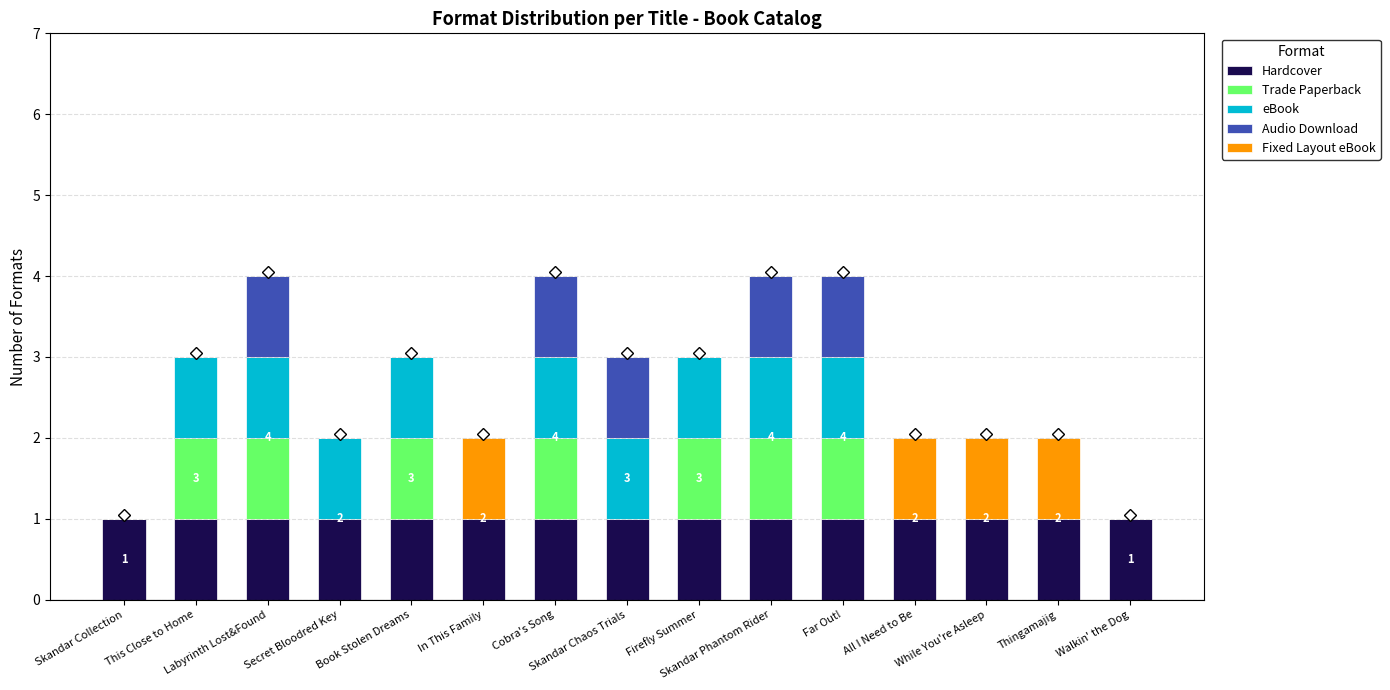

At which category is the sum across all series the highest?

Labyrinth Lost&Found